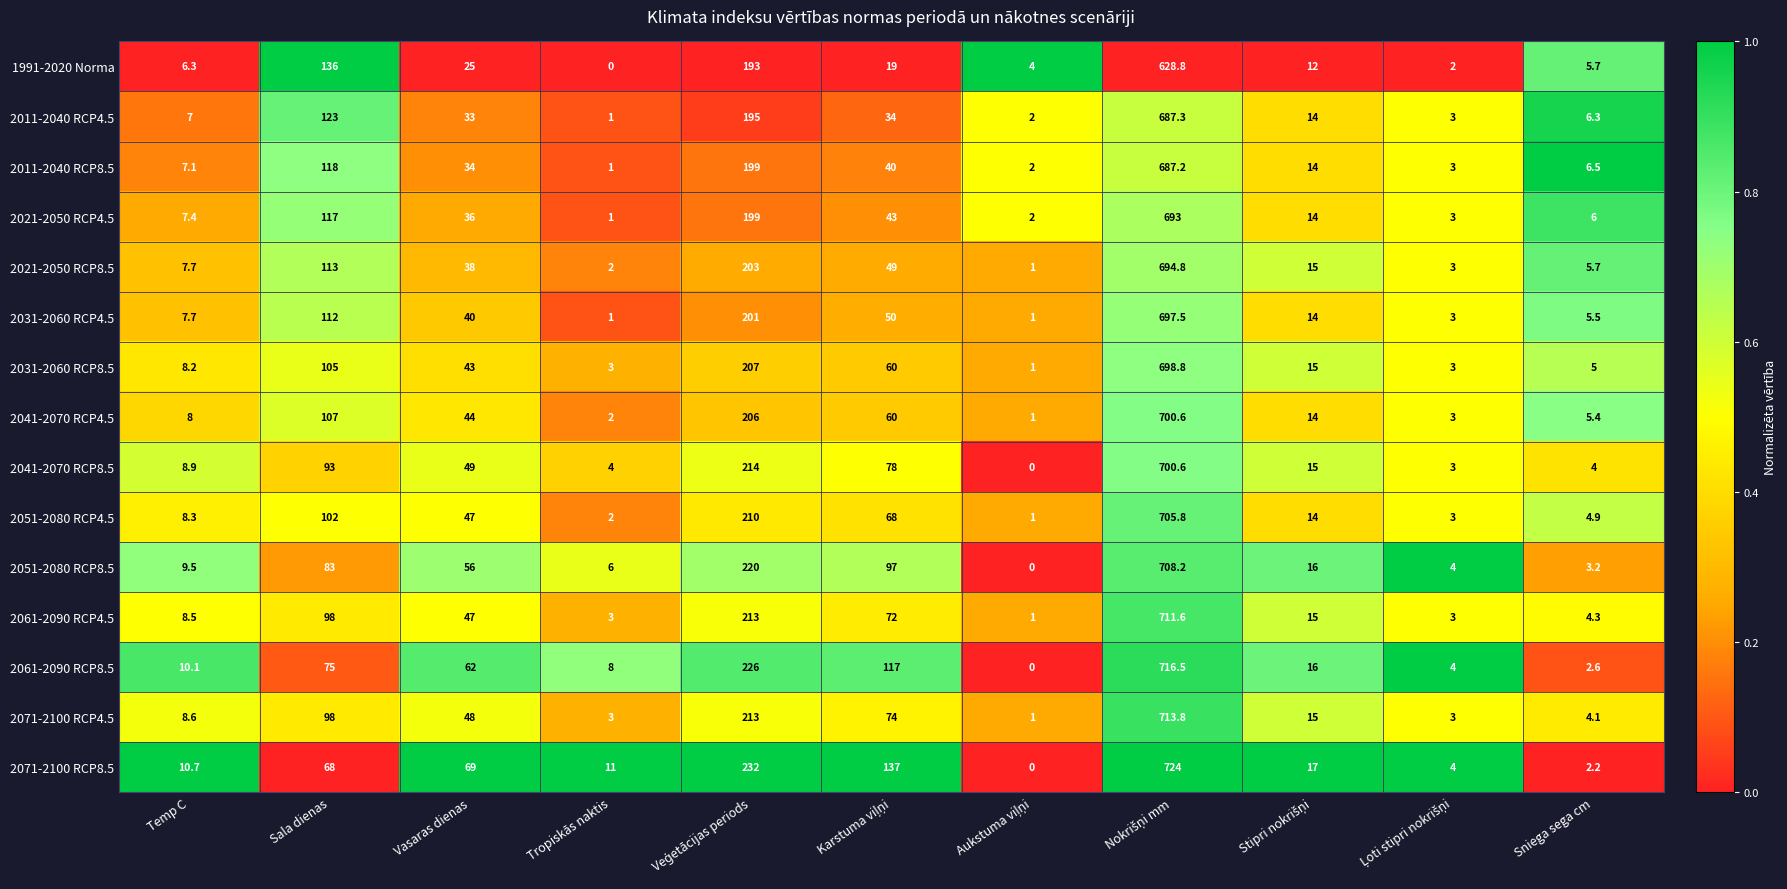

Is it true that 1991-2020 Norma equals 5.7 at Sniega sega cm?

True